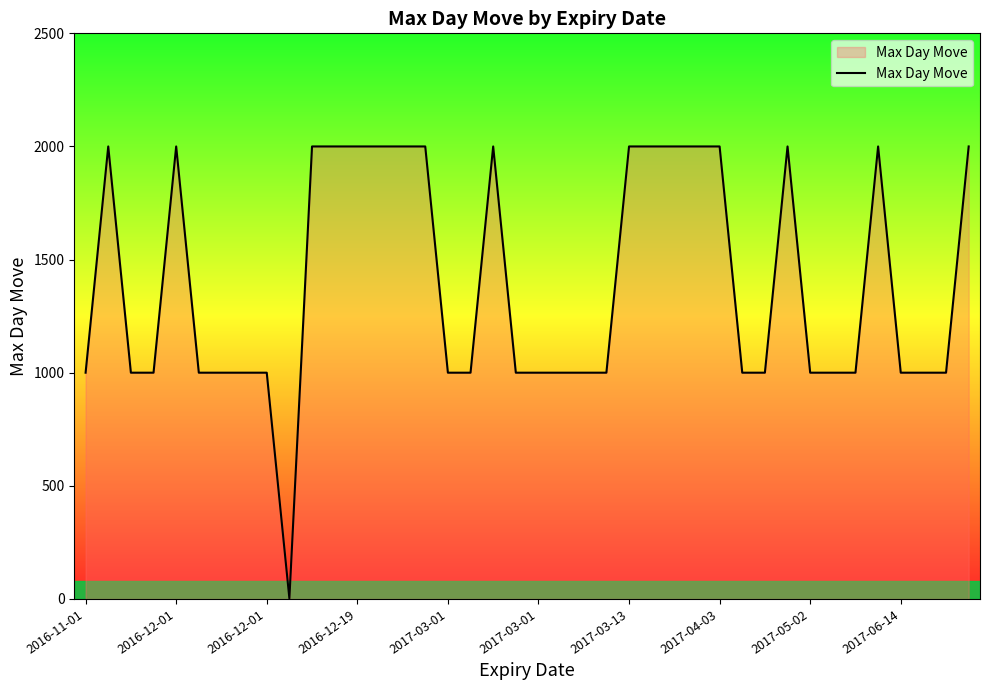

Count the values in the range 1000 to 2000.

39